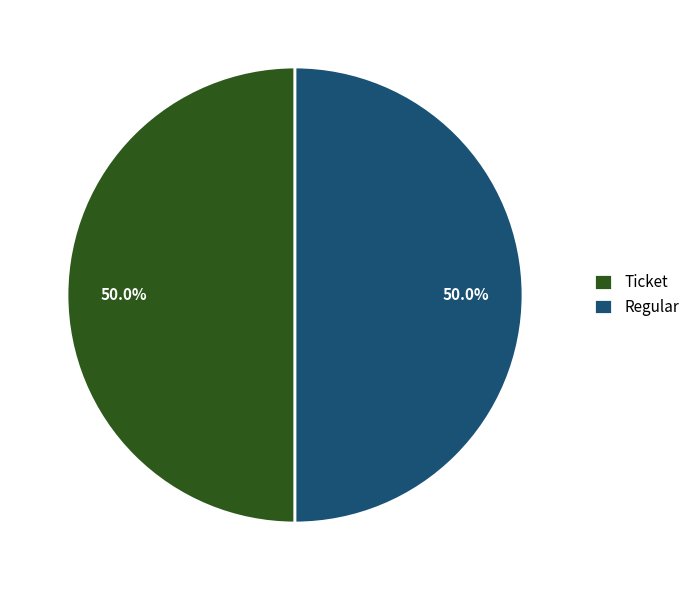

Do Regular and Ticket together represent more than half of the pie?

Yes